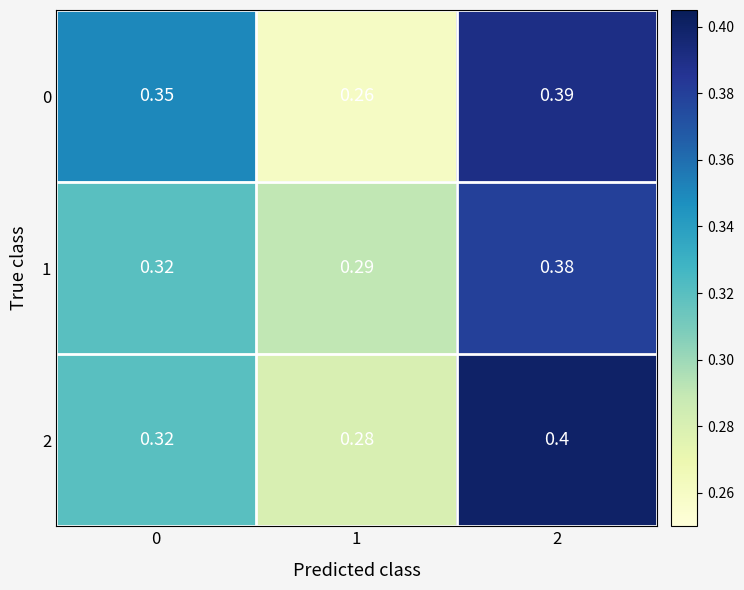

Is the value of 0 at 0 greater than the value of 2 at 2?

No